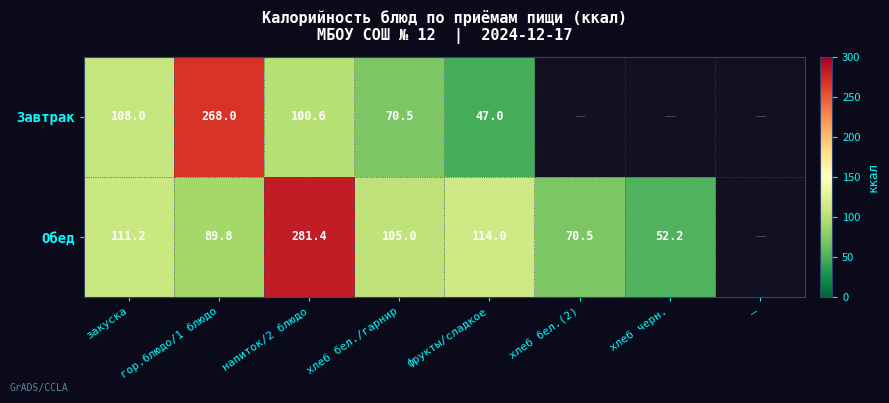

What is the total value across all series at хлеб бел./гарнир?

175.5